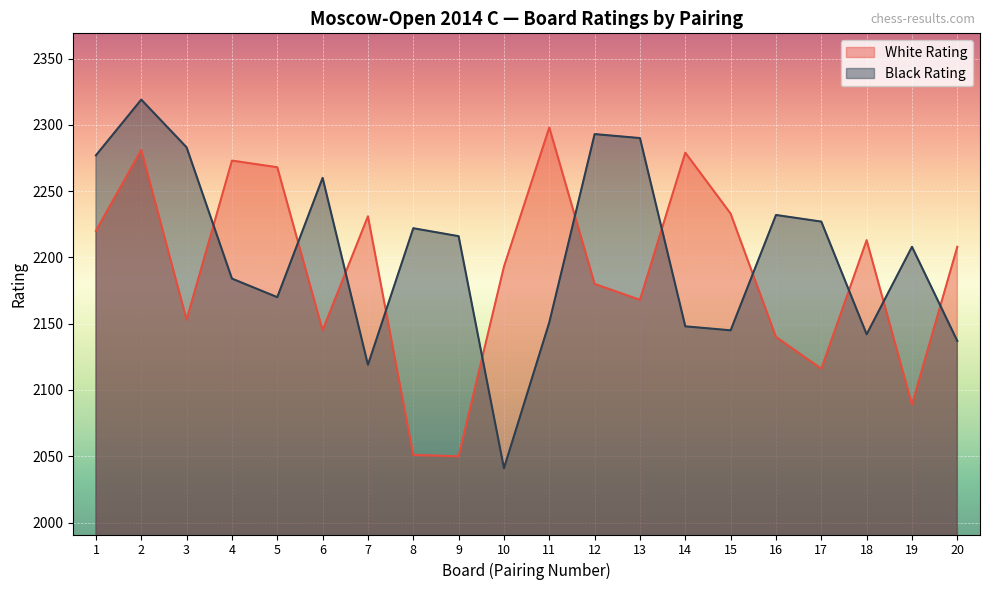

Reading left to right, transcribe all the data shown in this chart.

White Rating: 1=2220	2=2281	3=2153	4=2273	5=2268	6=2145	7=2231	8=2051	9=2050	10=2193	11=2298	12=2180	13=2168	14=2279	15=2233	16=2140	17=2116	18=2213	19=2089	20=2208
Black Rating: 1=2277	2=2319	3=2283	4=2184	5=2170	6=2260	7=2119	8=2222	9=2216	10=2041	11=2151	12=2293	13=2290	14=2148	15=2145	16=2232	17=2227	18=2142	19=2208	20=2137